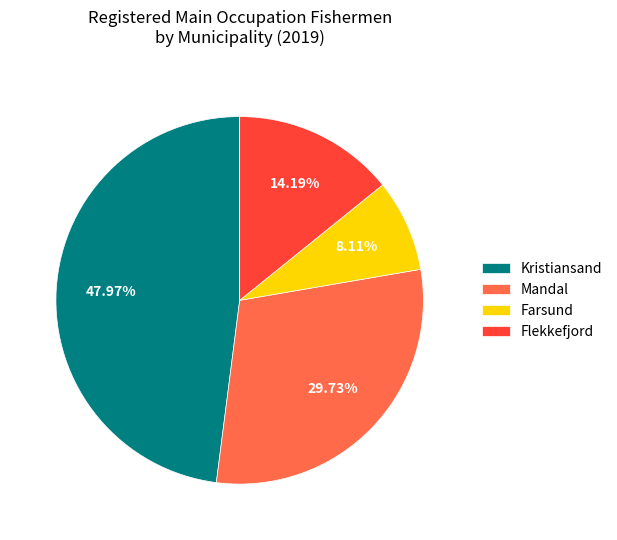

Which has a higher value, Kristiansand or Farsund?

Kristiansand